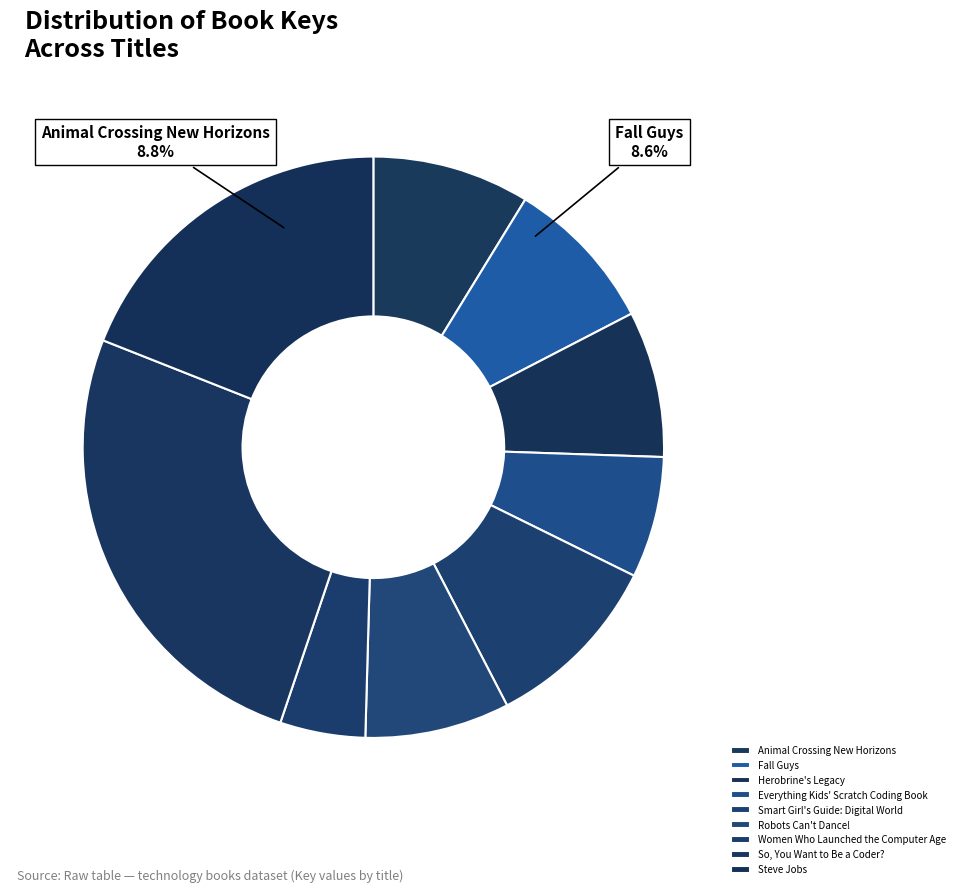

To the nearest percent, what percentage of the pie is Steve Jobs?

19%